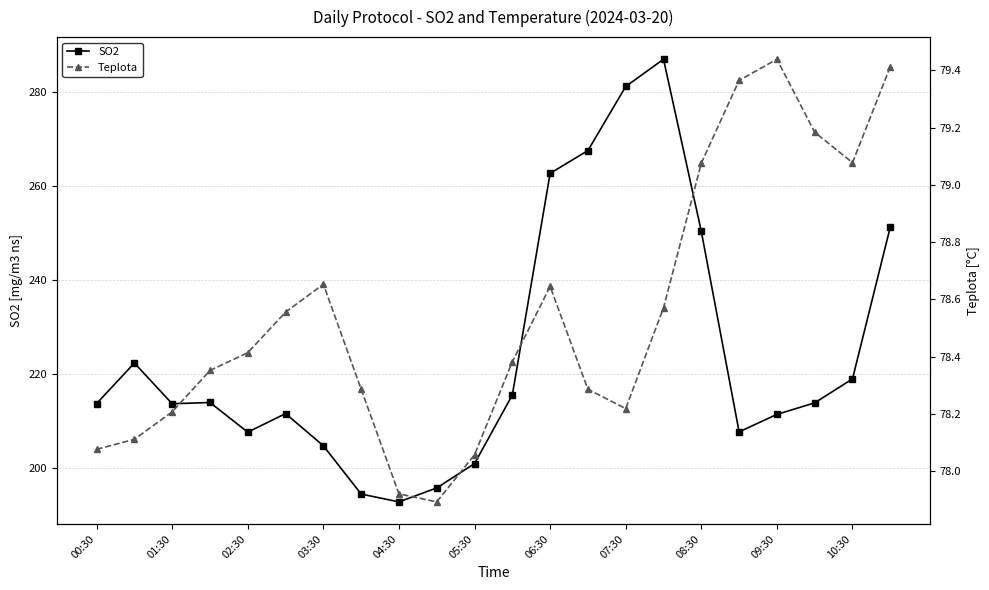

Reading left to right, what are all the values shown in this chart?

SO2: 213.7	222.3	213.6	213.9	207.6	211.5	204.7	194.4	192.7	195.7	200.9	215.5	262.7	267.5	281.2	287.0	250.3	207.6	211.4	213.8	218.9	251.3
Teplota: 78.1	78.1	78.2	78.4	78.4	78.6	78.7	78.3	77.9	77.9	78.1	78.4	78.6	78.3	78.2	78.6	79.1	79.4	79.4	79.2	79.1	79.4